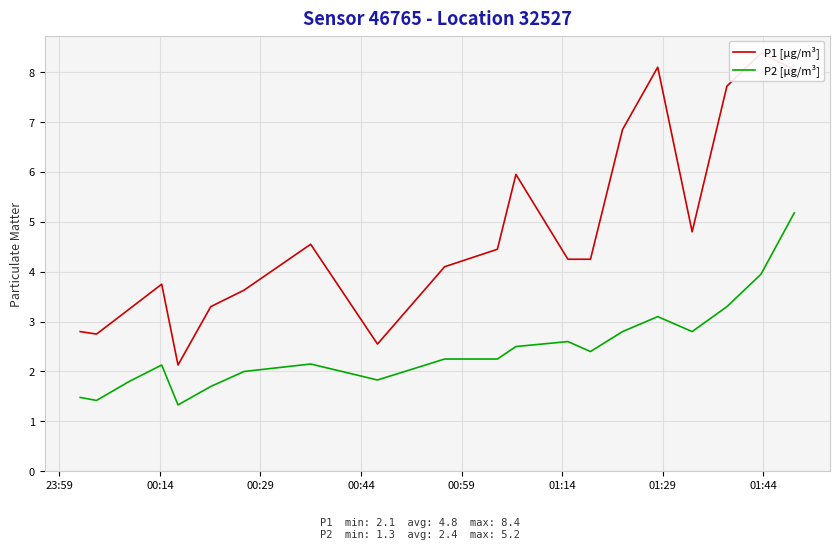

How many lines are shown in the chart?

2